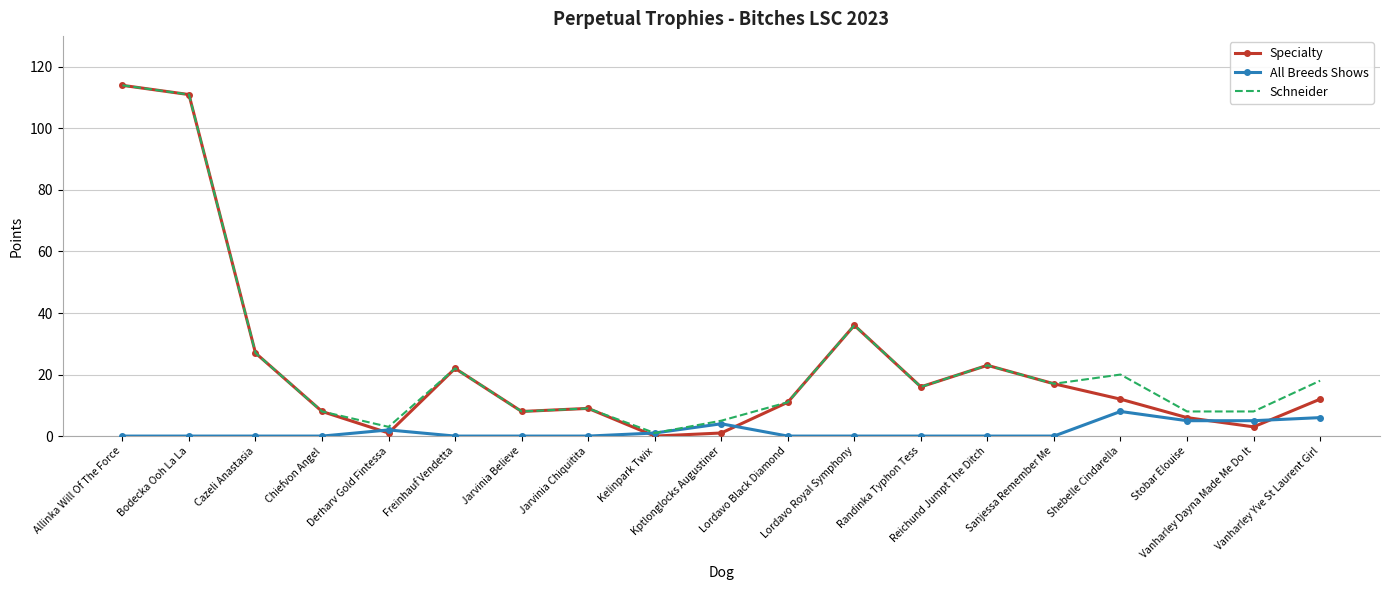

Which series has the largest range (max minus min)?

Specialty